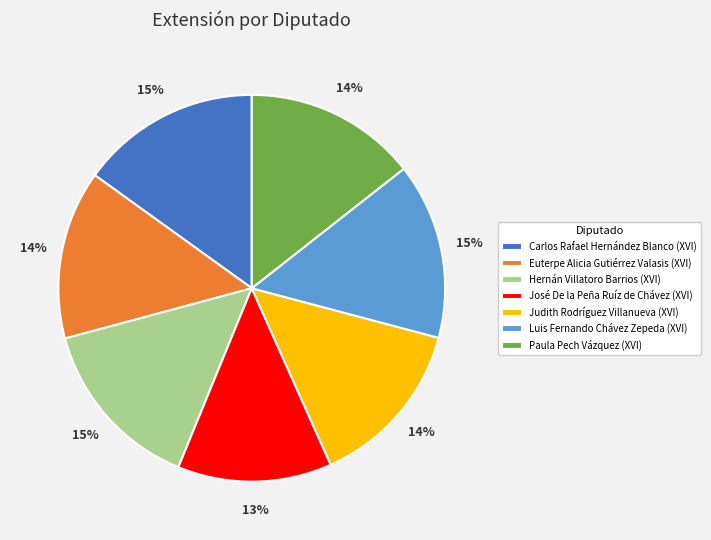

To the nearest percent, what portion does Judith Rodríguez Villanueva (XVI) represent?

14%